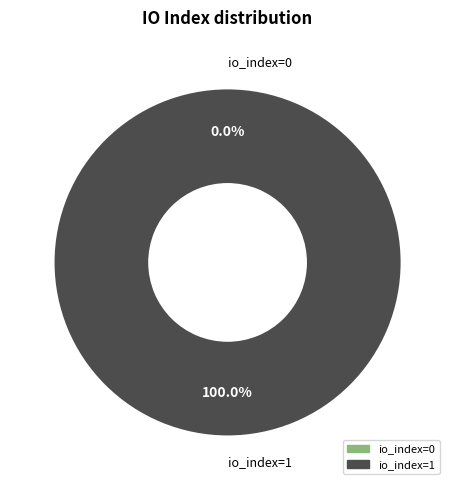

To the nearest percent, what percentage of the pie is tx_1 (io=1)?

100%